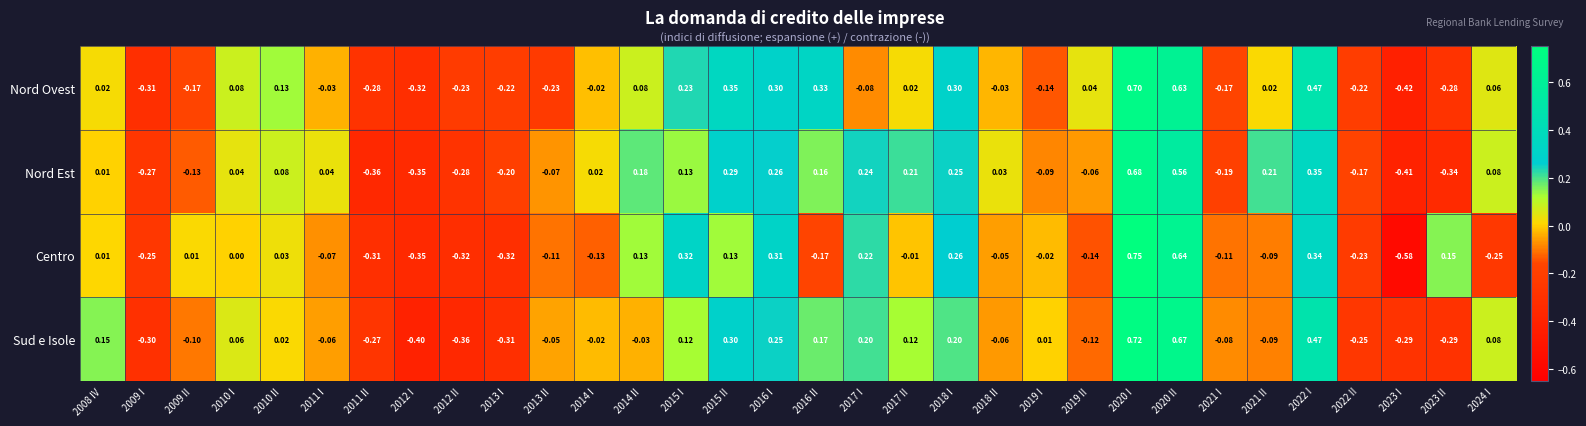

Which series has the largest total across all categories?

Nord Est